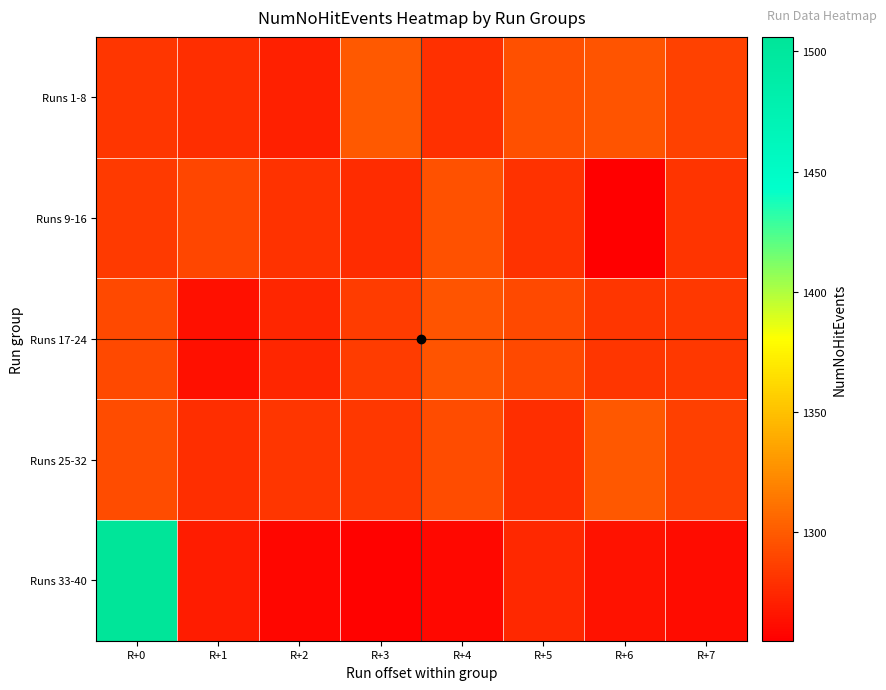

Count the number of data series in this chart.

5